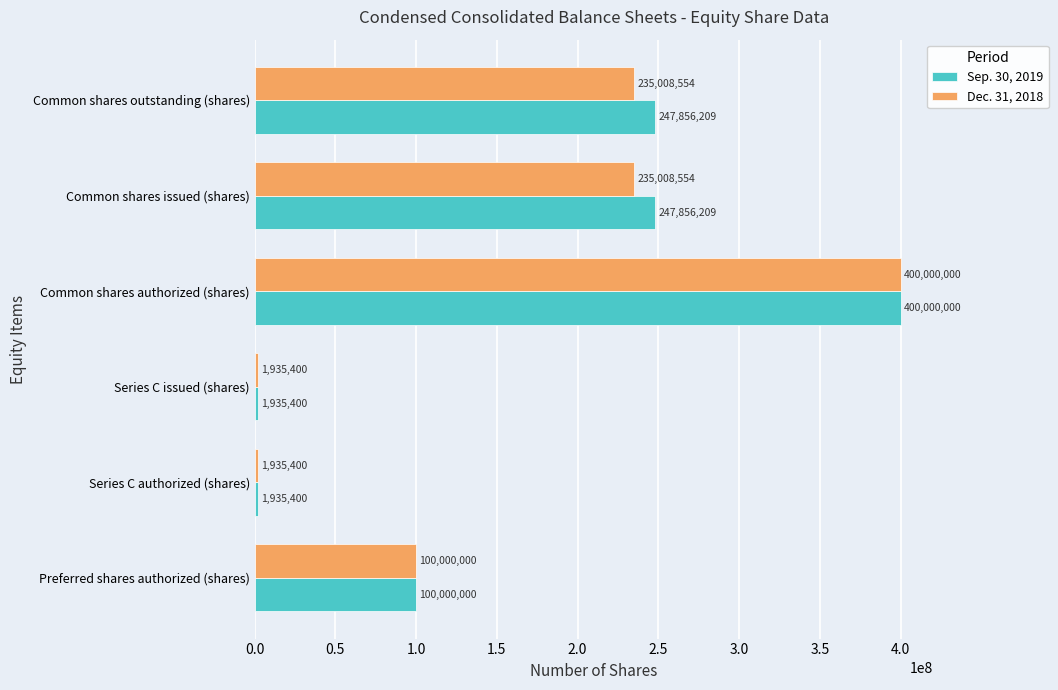

Which category has the highest value across all series?

Common shares authorized (shares)